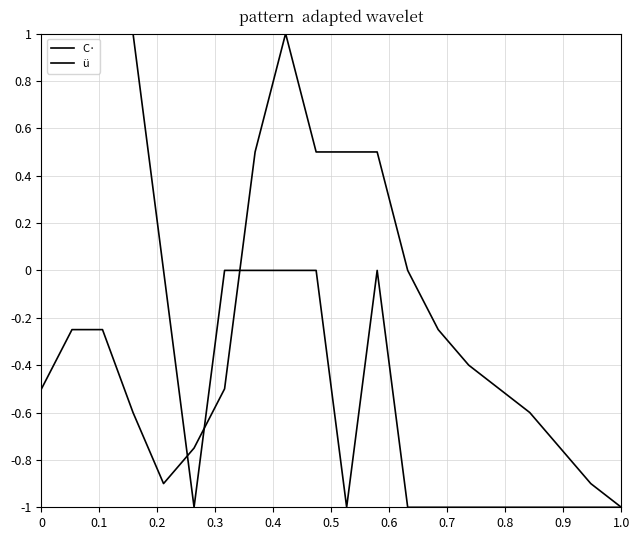

Is this an area chart (filled region under the line)?

No